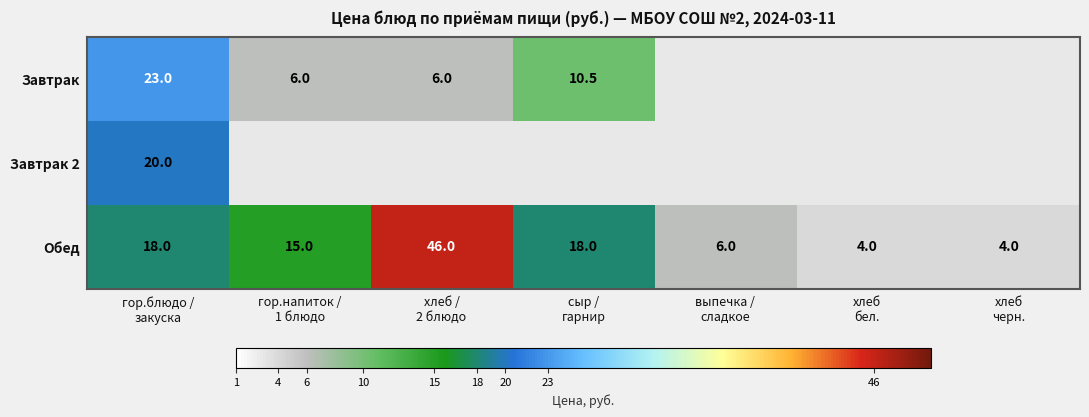

What is the average value of the Обед series?

15.9